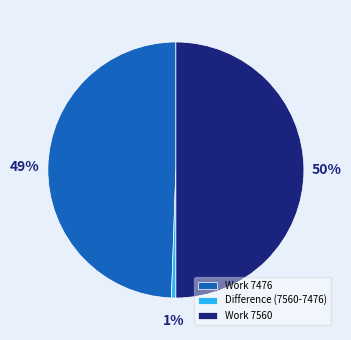

Which has a higher value, Work 7476 or Work 7560?

Work 7560